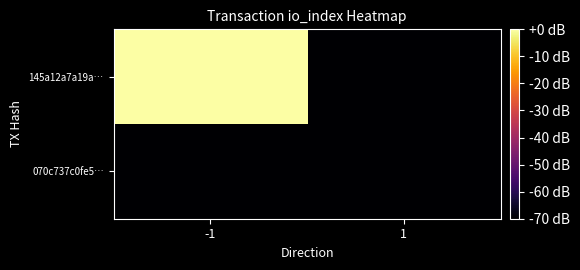

What is the difference between the highest and lowest values at -1?

70